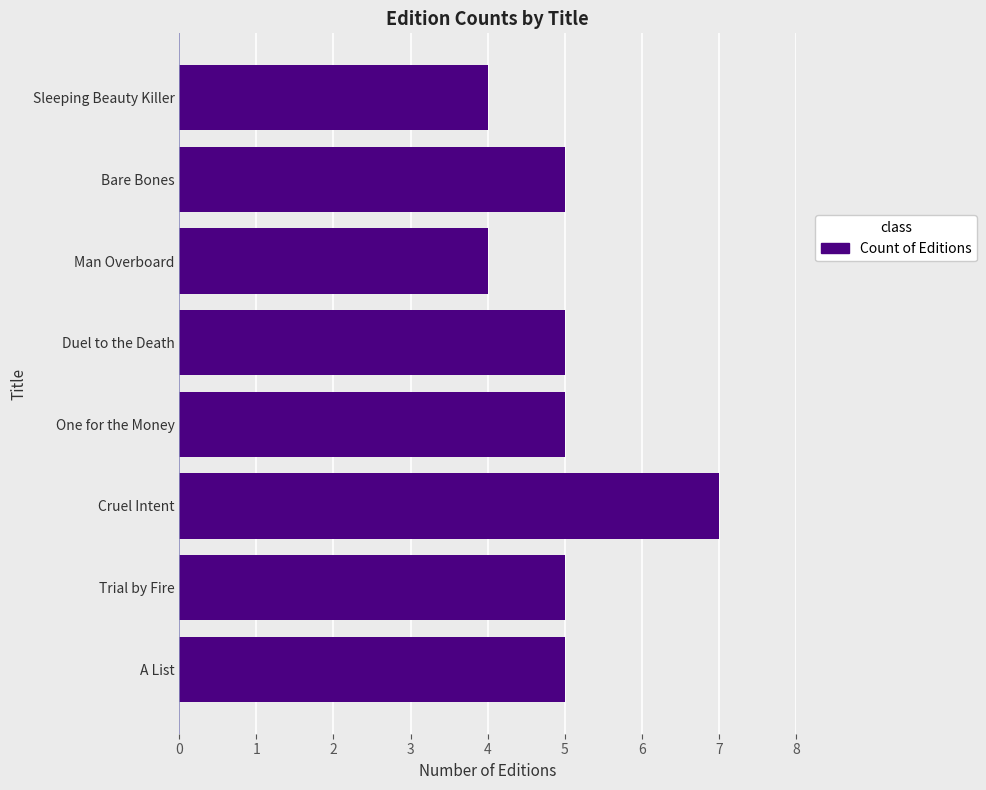

Is it true that the value at Duel to the Death is 5?

True